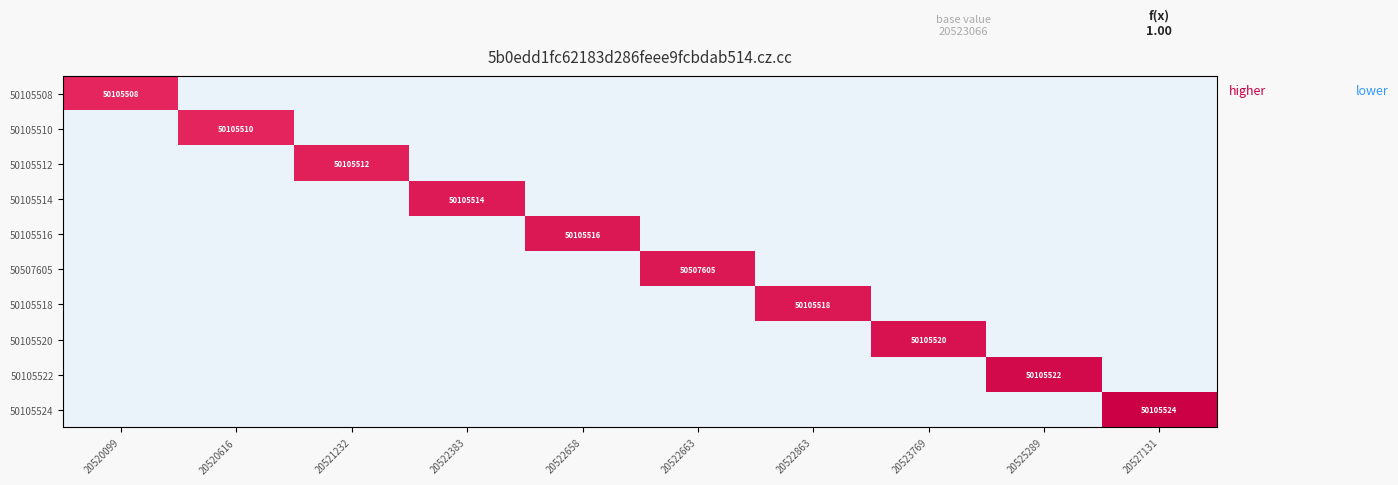

Which has a higher value, 20527131 or 20522383?

20527131